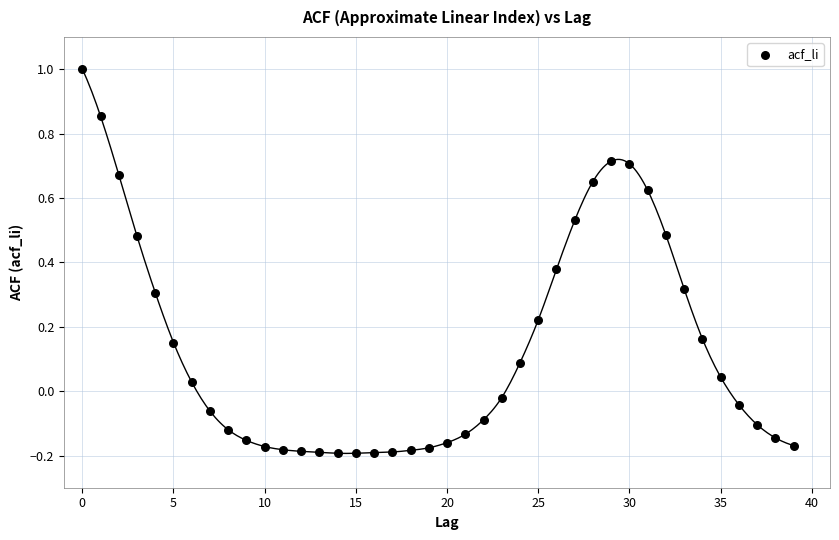

What is the range of Y values (max minus min)?

1.2